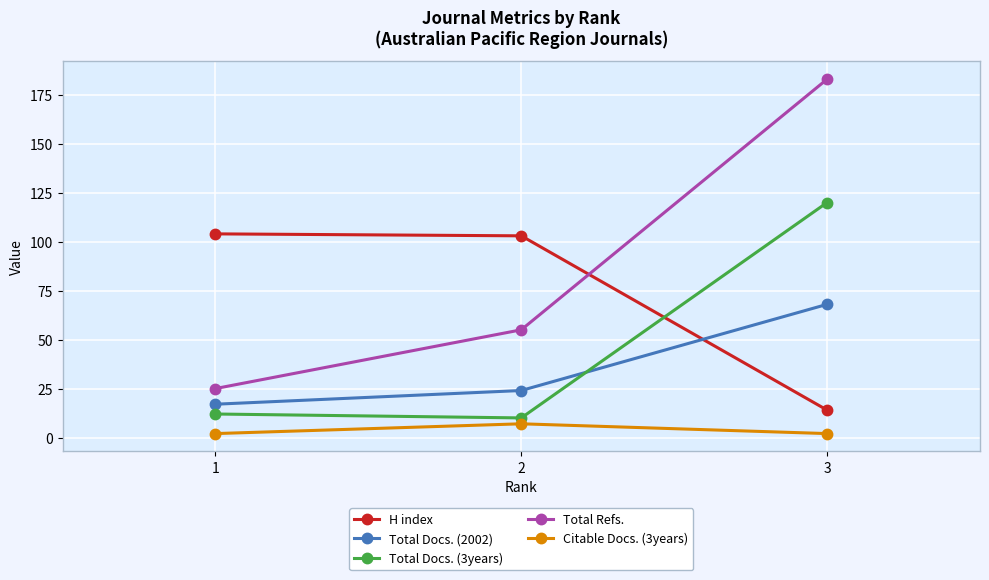

What is the value of the H index point at the 2nd from the left?

103